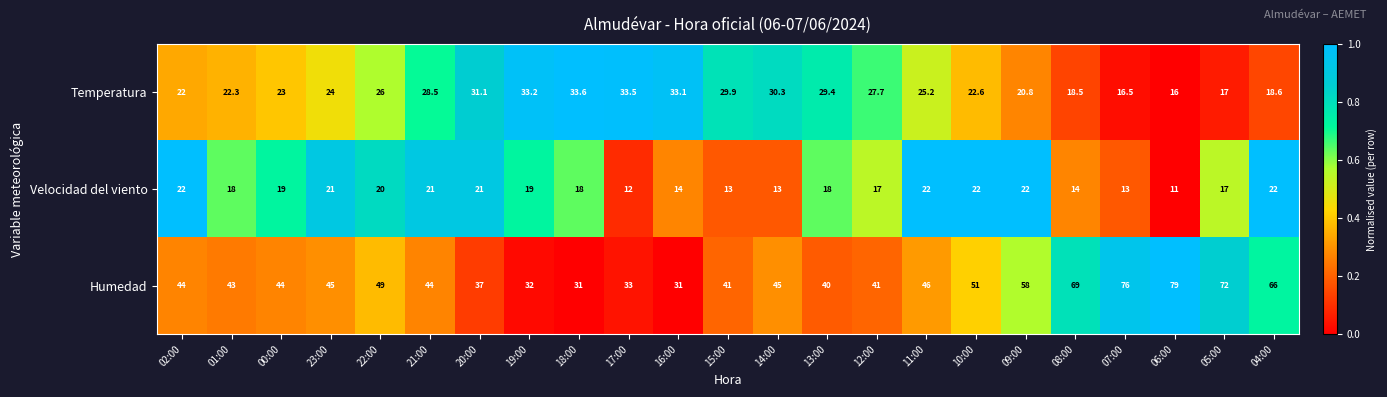

What is the total value across all series at 00:00?

86.0